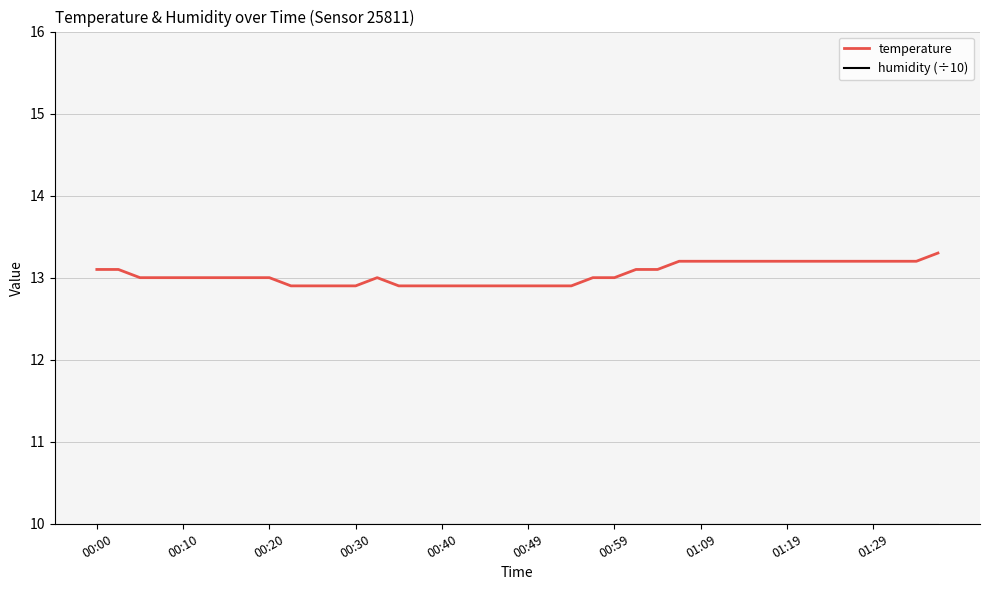

Which series has the largest total across all categories?

temperature